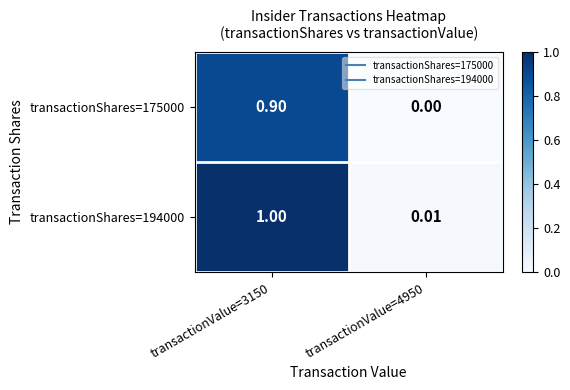

Is the value of transactionShares=194000 at transactionValue=4950 greater than the value of transactionShares=175000 at transactionValue=3150?

No